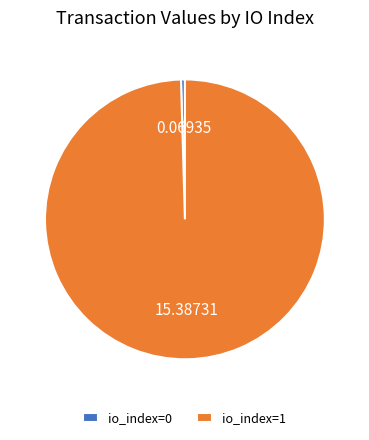

Rank the categories by value from lowest to highest.

io_index=0, io_index=1